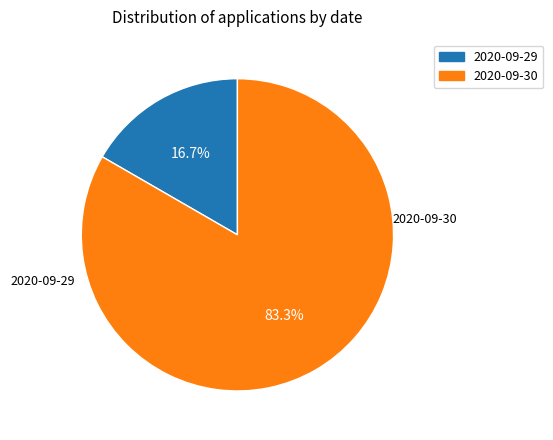

To the nearest percent, what is the average slice percentage?

50%